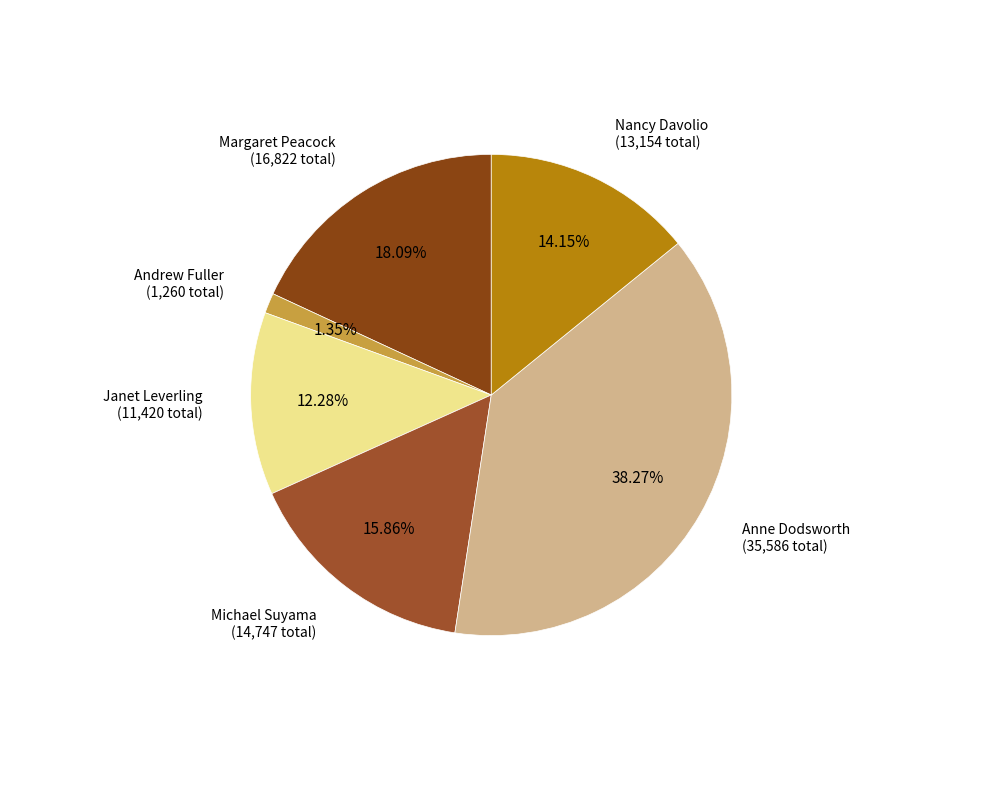

How many slices are in this pie chart?

6